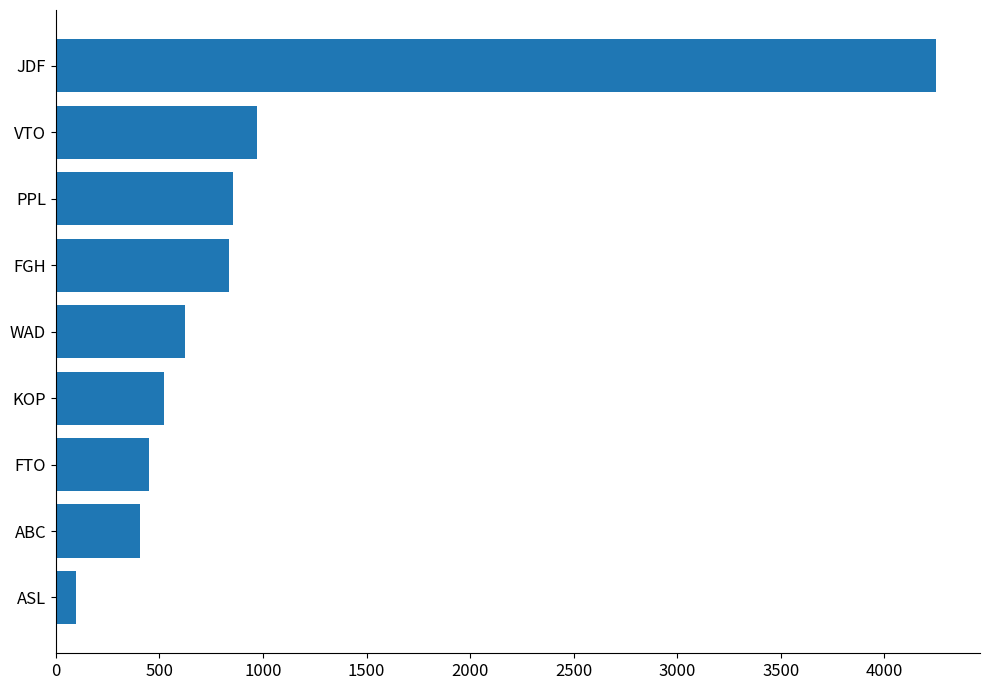

The chart shows a value of 837 at FGH. True or false?

True